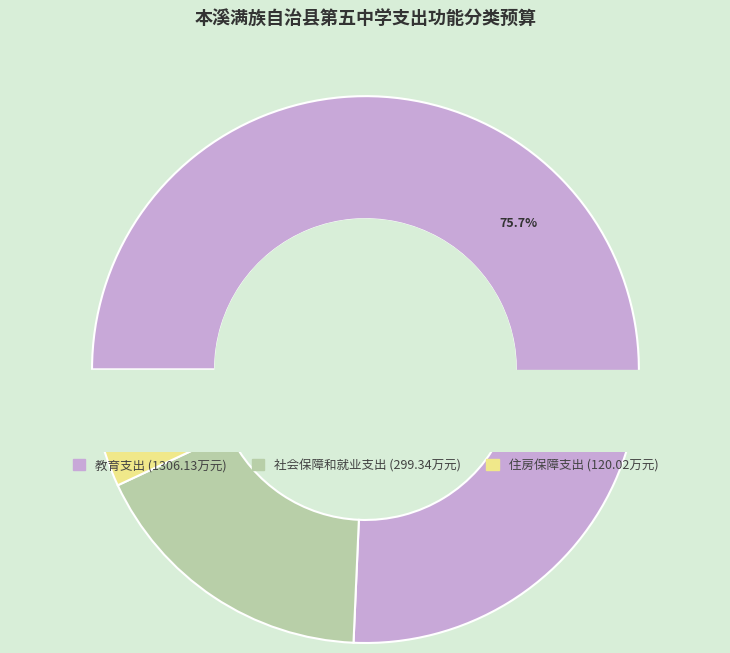

What is the smallest slice in the pie chart?

住房保障支出